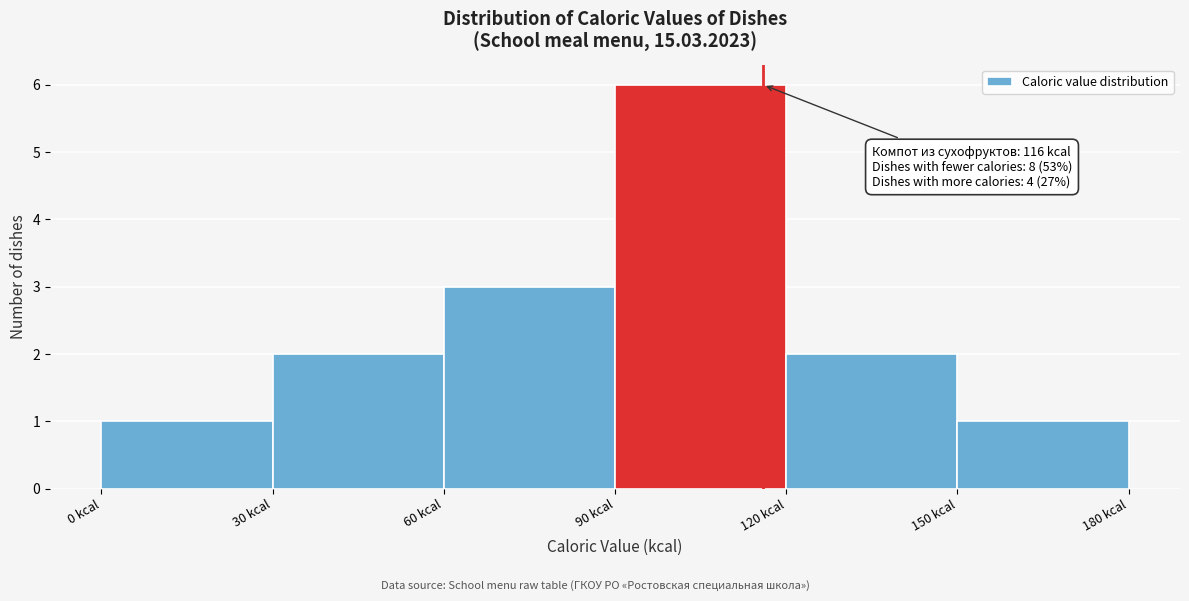

Over which range of the x-axis is the bar tallest?

90 to 120